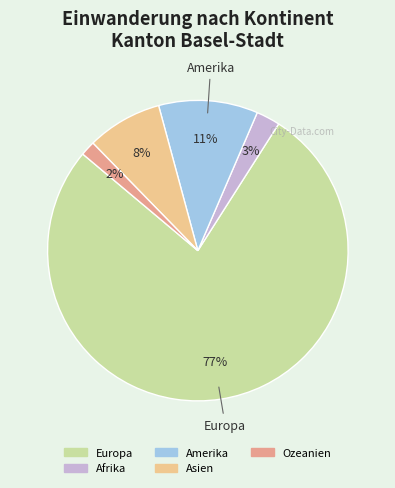

To the nearest percent, what portion does Afrika represent?

3%